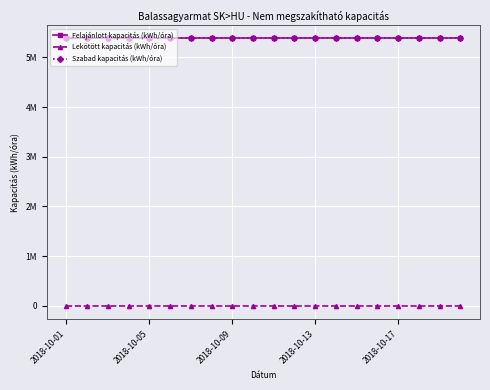

Is this an area chart (filled region under the line)?

No